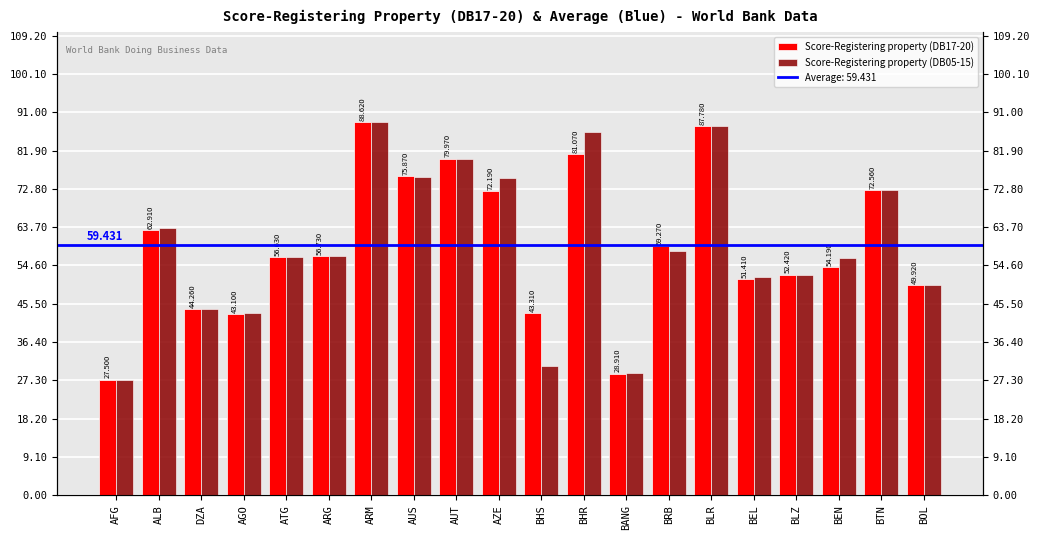

What is the label of the 5th bar from the left?

ATG